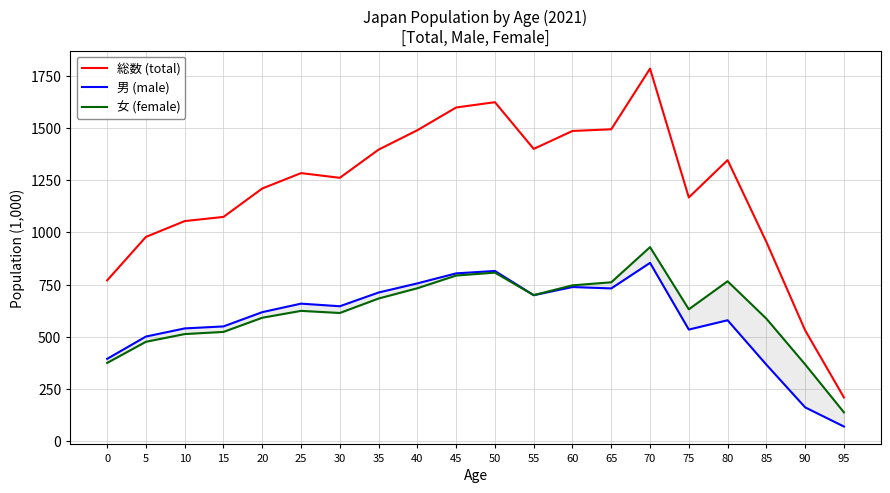

Is this an area chart (filled region under the line)?

No